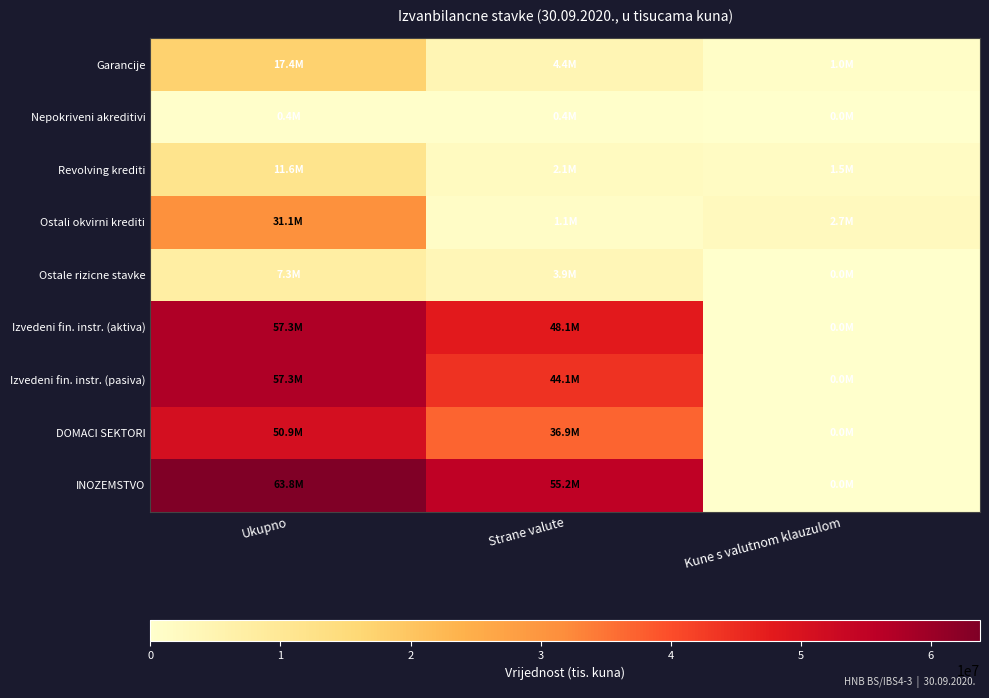

What is the maximum value shown in the chart?

63775783